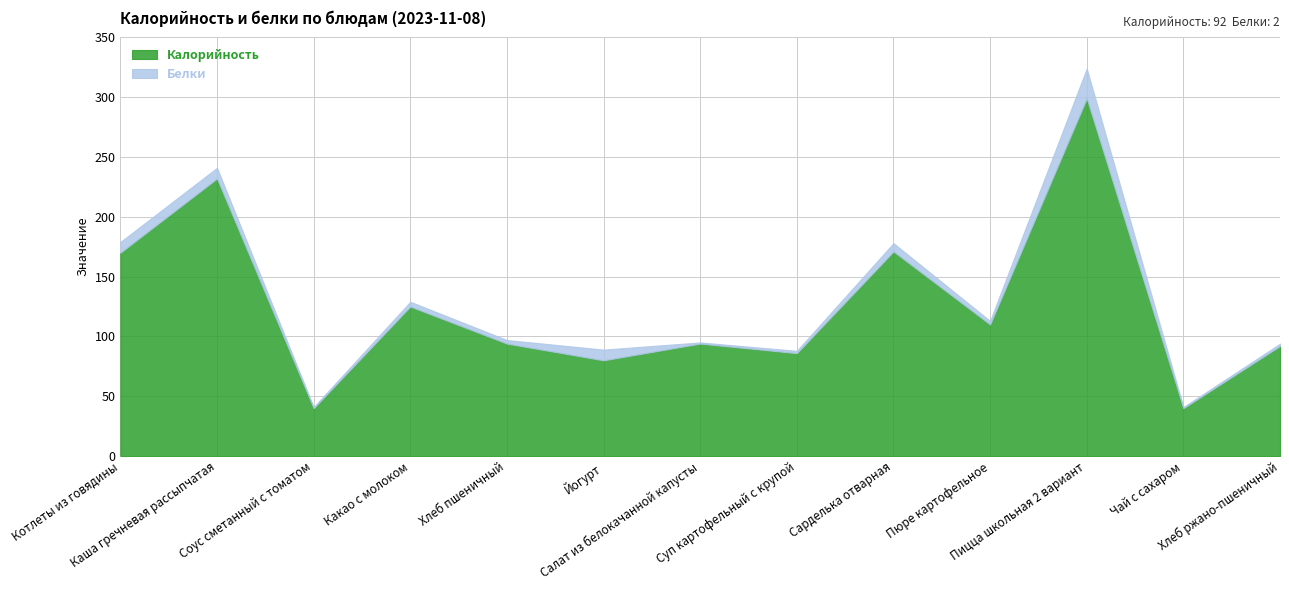

How many data points in Калорийность are above 94?

6